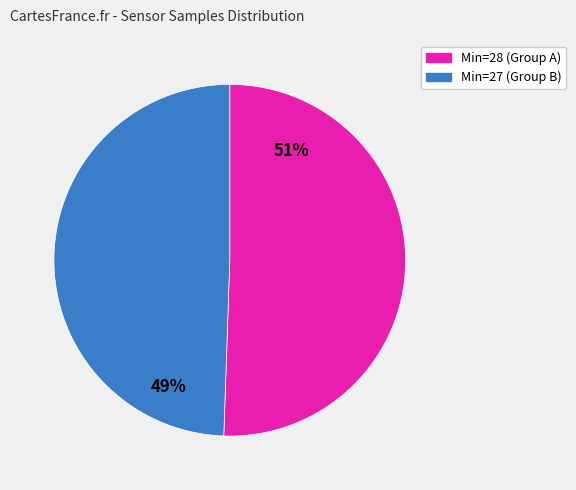

Does any single category account for the majority?

Yes